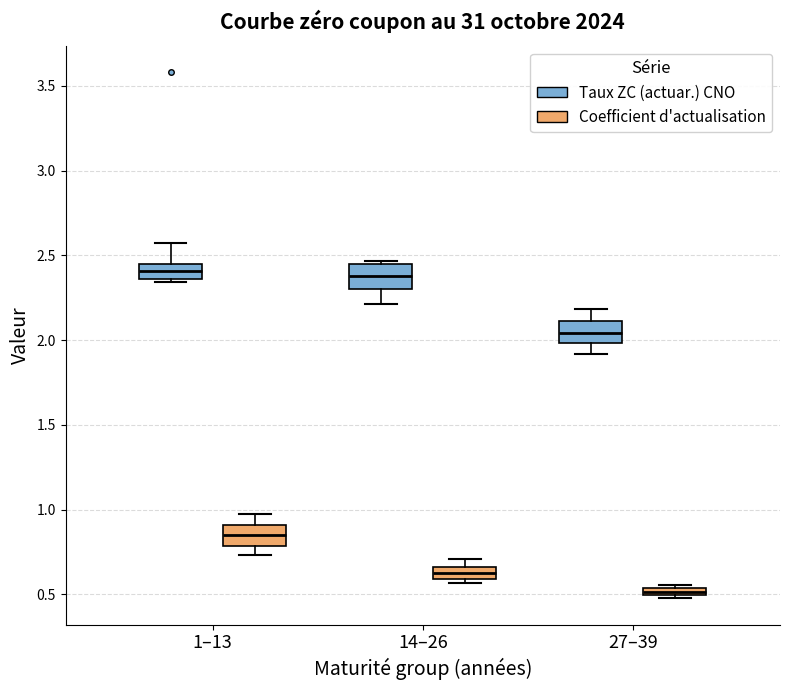

Where is the lower edge of the box for 27–39 (Coefficient d'actualisation) on the y-axis? The values are not printed on the chart, so give them approximately, as read against the axis.

0.50